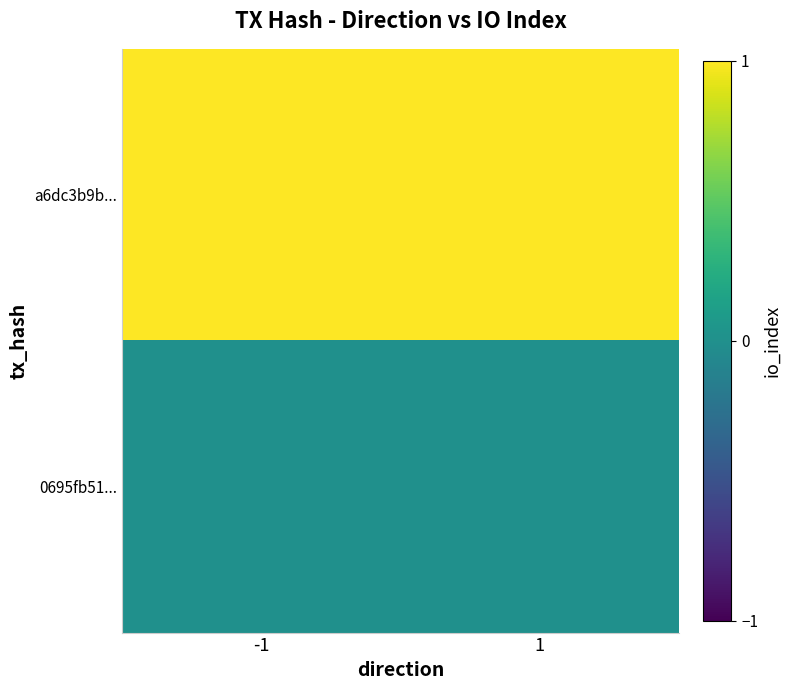

At which category is the sum across all series the highest?

-1